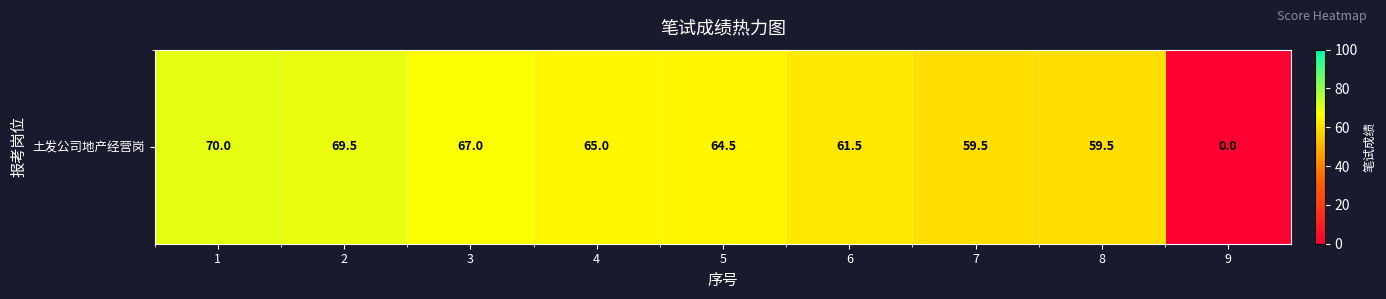

List the labels in order of value, smallest first.

9, 7, 8, 6, 5, 4, 3, 2, 1